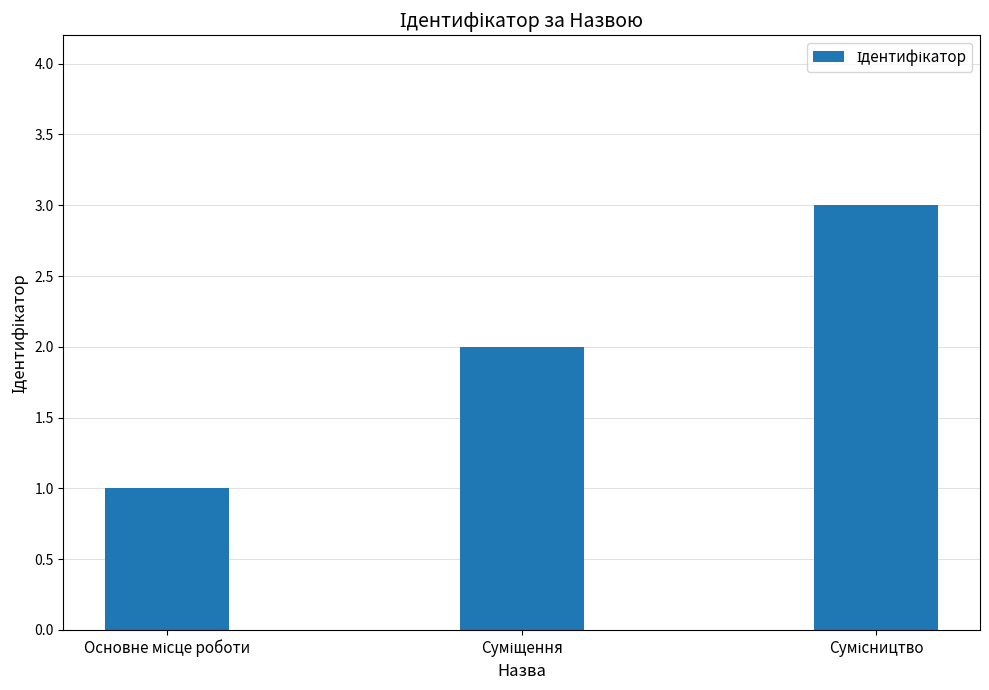

What is the maximum value shown in the chart?

3